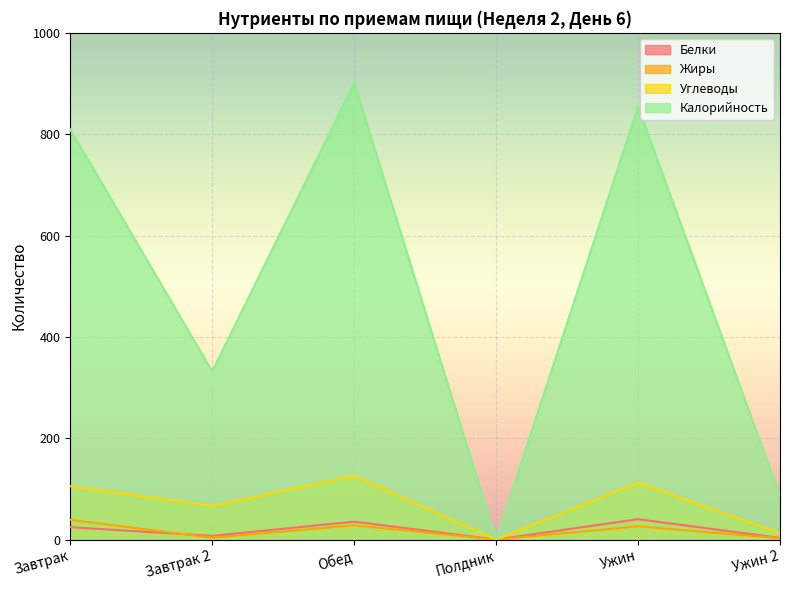

True or false: Углеводы and Белки intersect in this chart.

False